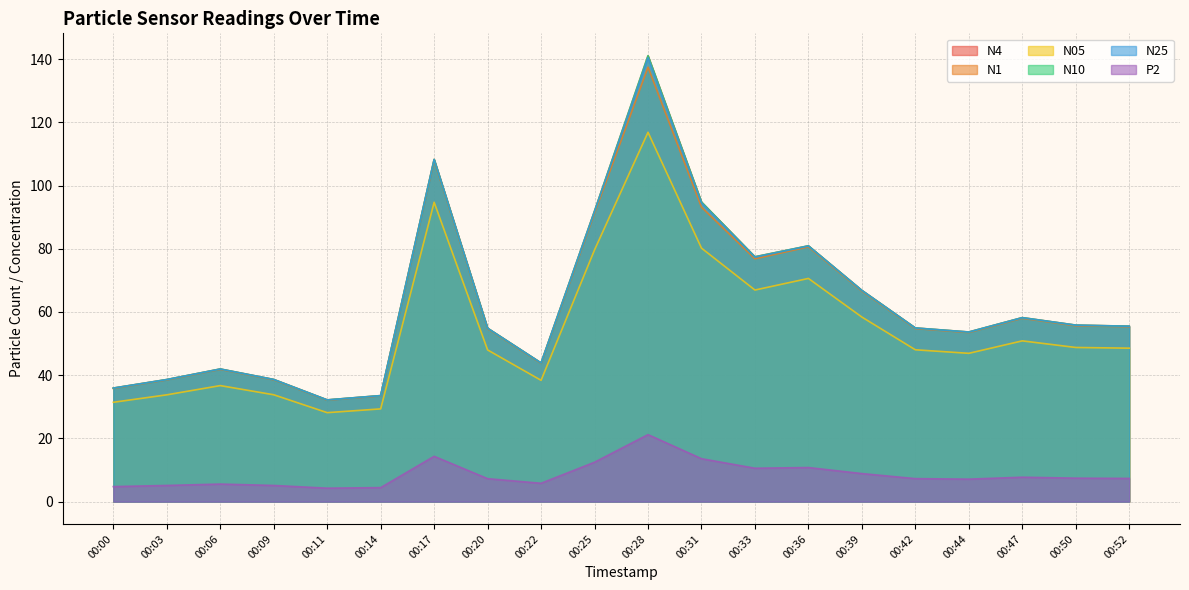

What is the approximate value of N05 at 00:00?

31.4